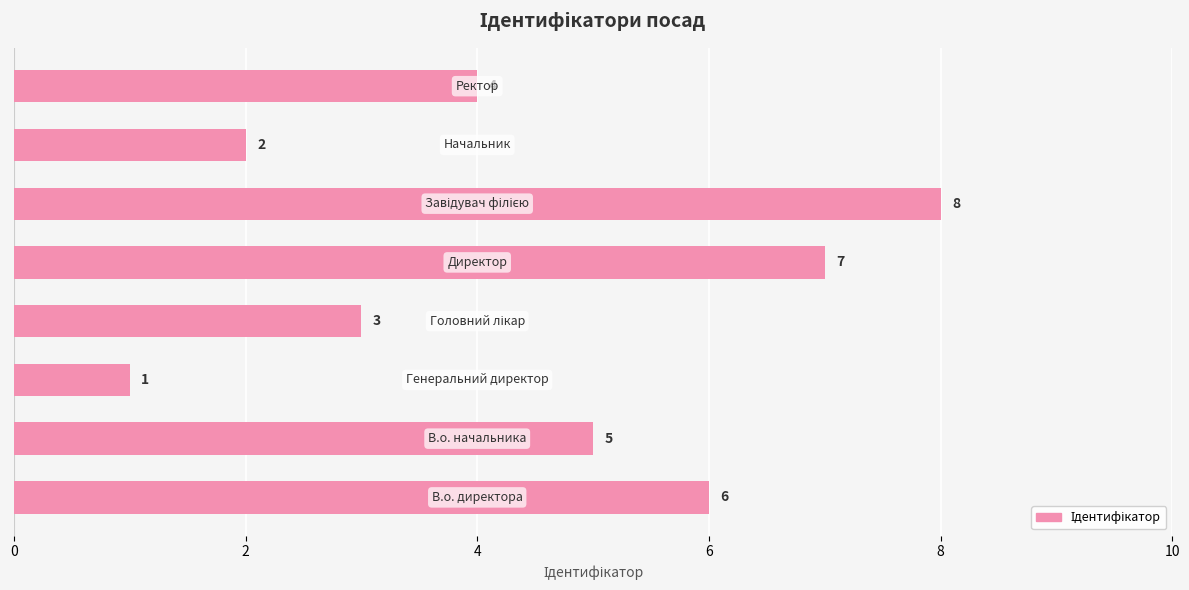

How many series are shown in this chart?

1